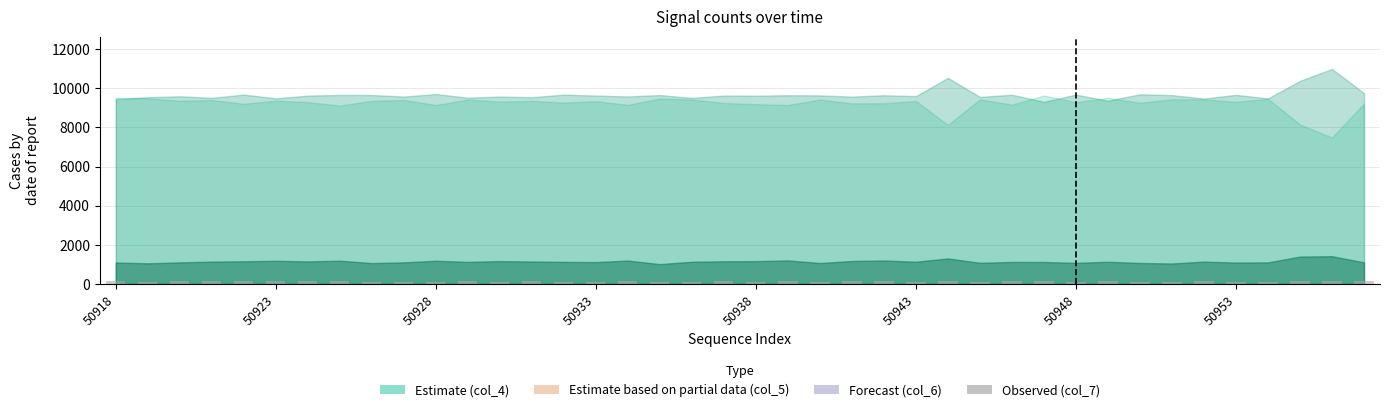

How many bars are there in total?

40